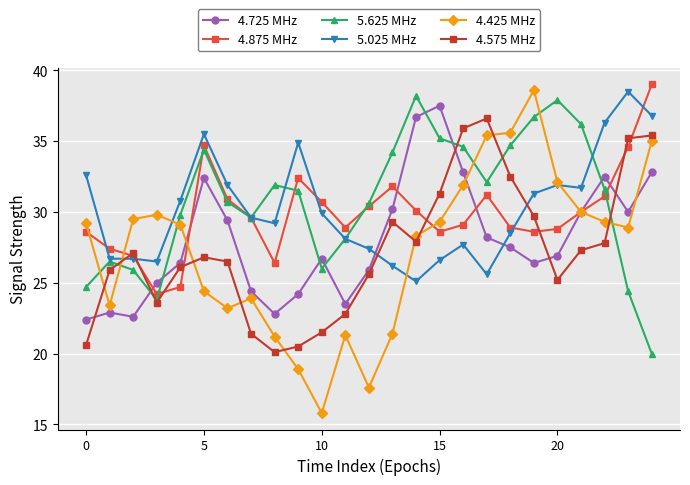

What is the difference between the maximum and minimum values in the 4.725 MHz series?

15.1